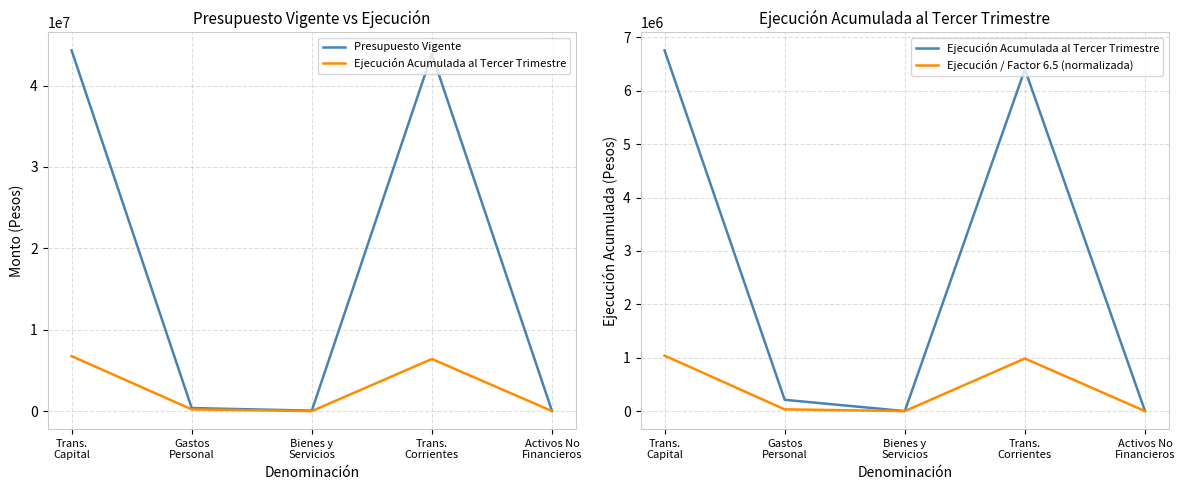

What is the label of the 2nd point from the left?

Gastos
Personal